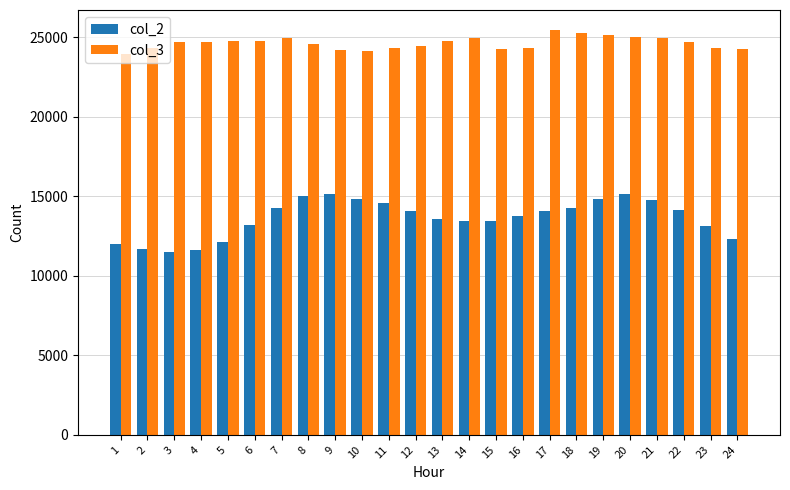

What are all the series names shown in the legend?

col_2, col_3